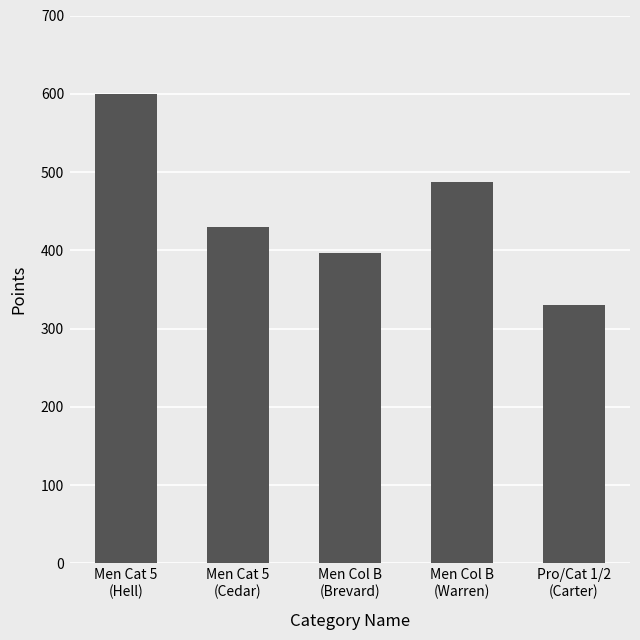

Reading left to right, transcribe all the data shown in this chart.

Men Cat 5
(Hell)=599.4	Men Cat 5
(Cedar)=430.1	Men Col B
(Brevard)=396.9	Men Col B
(Warren)=487.9	Pro/Cat 1/2
(Carter)=329.5